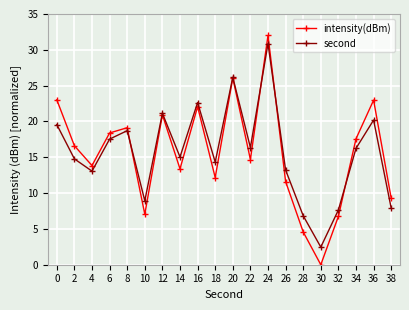

What is the sum of all second values?

313.6